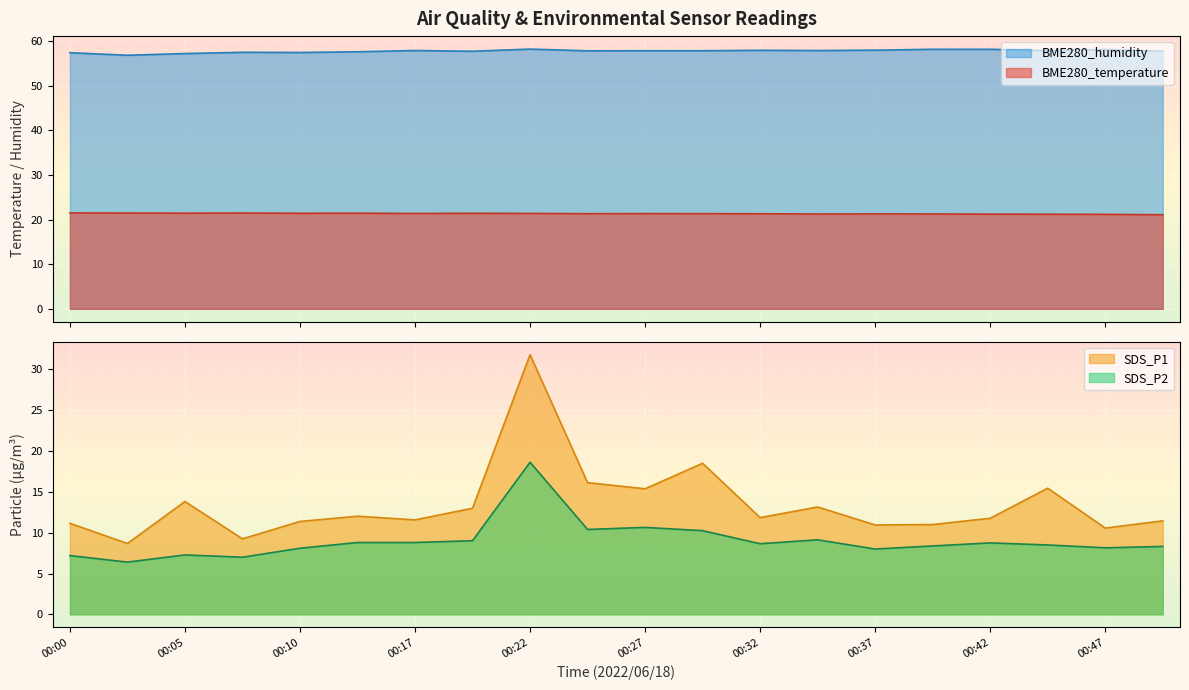

Which series has the largest range (max minus min)?

SDS_P1